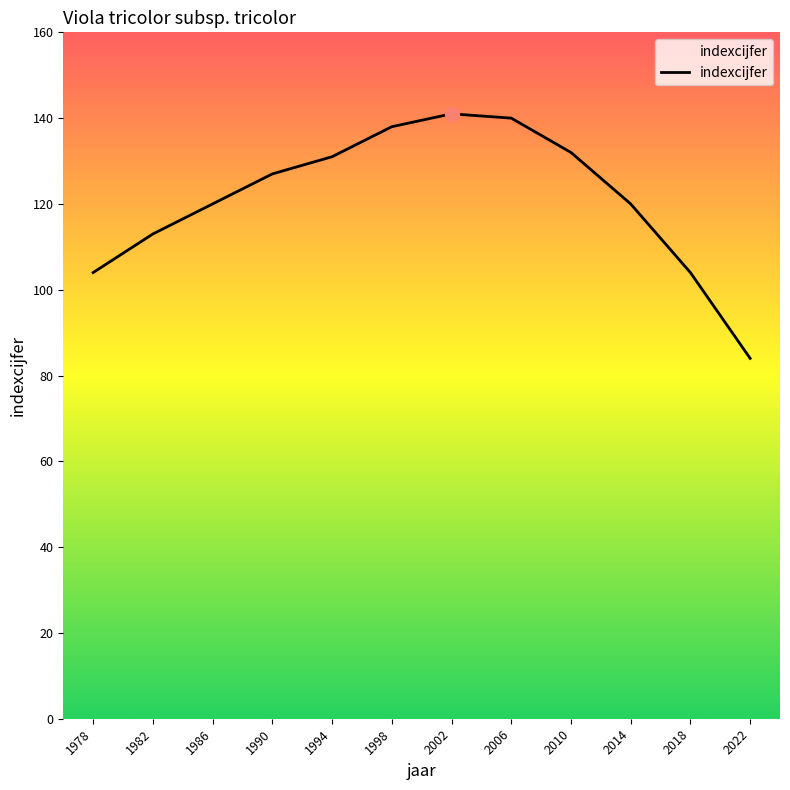

What is the difference between the maximum and minimum values?

57